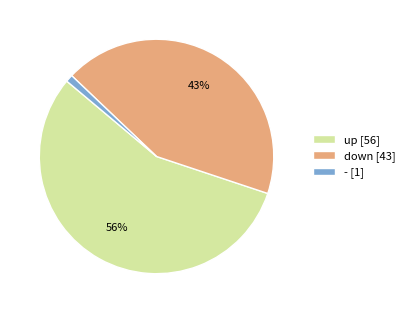

Is the sum of up [56] and down [43] greater than half?

Yes